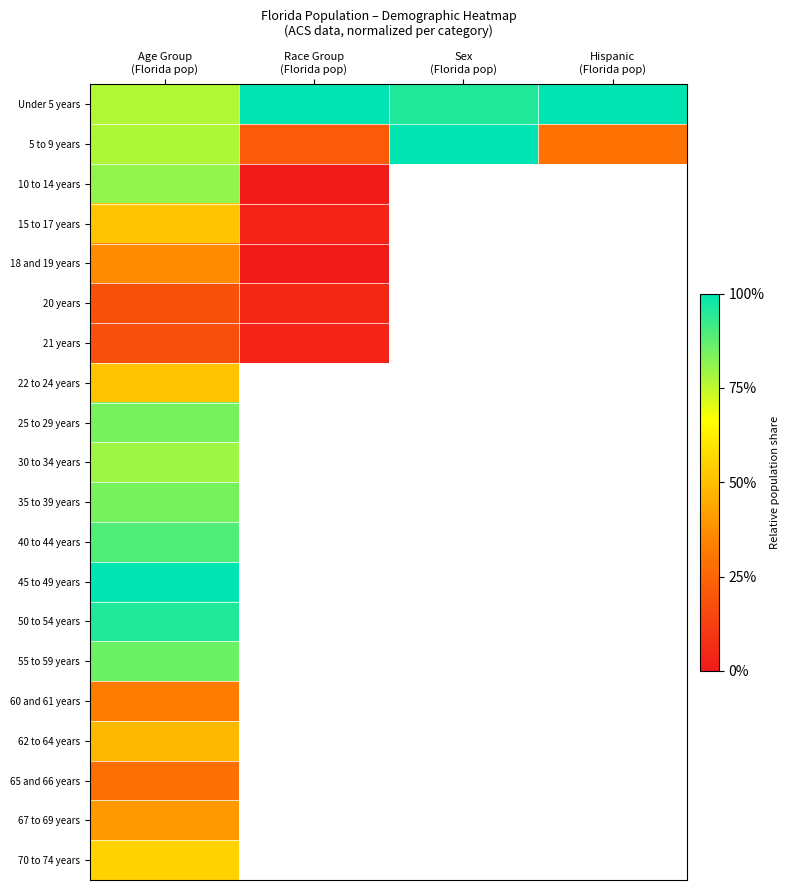

At which label does 15 to 17 years reach its minimum?

Race Group (Florida pop)